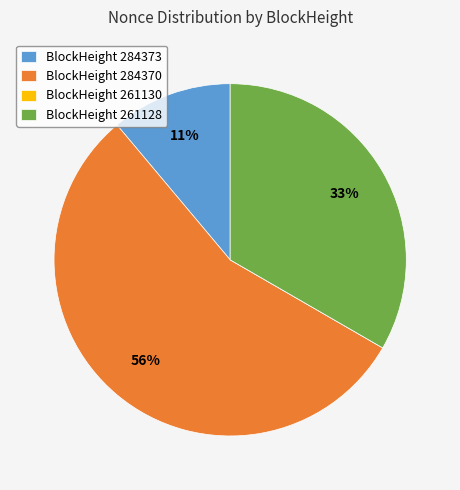

Which slice is the largest?

BlockHeight 284370